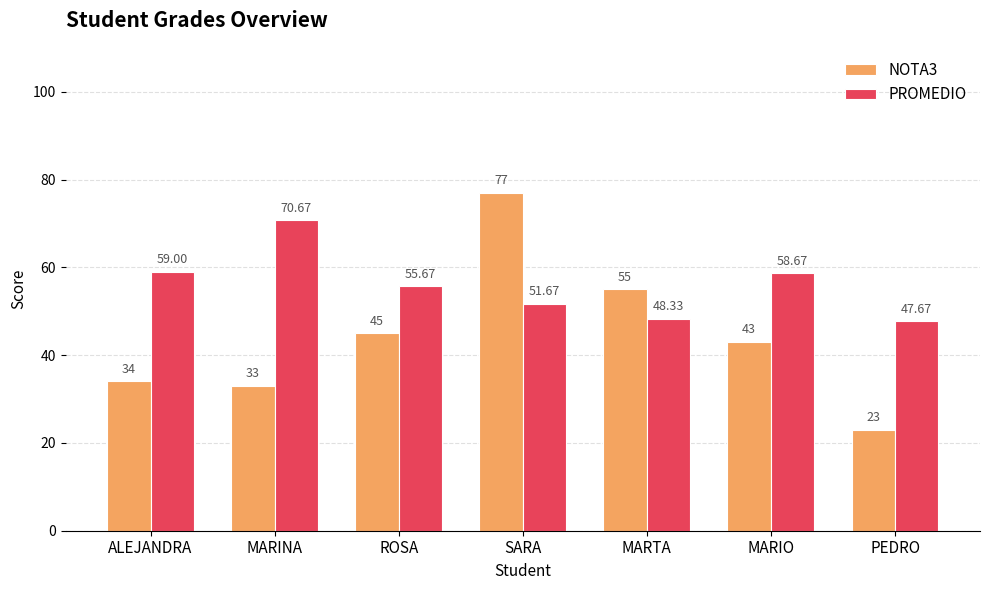

List the series in order of their overall mean, lowest first.

NOTA3, PROMEDIO